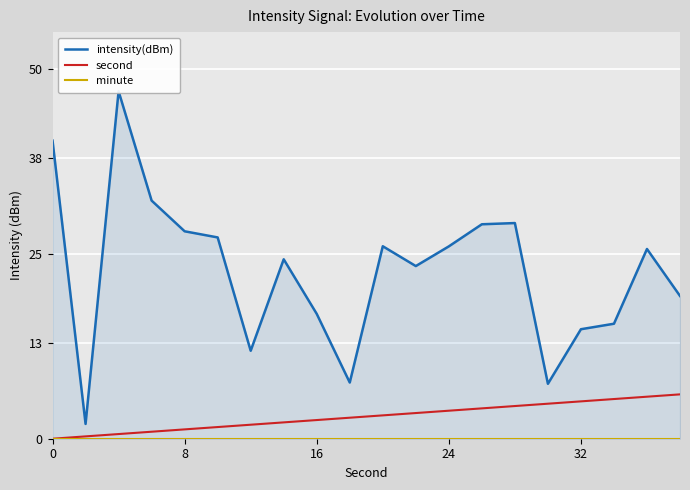

What is the highest value of the second series?

6.0